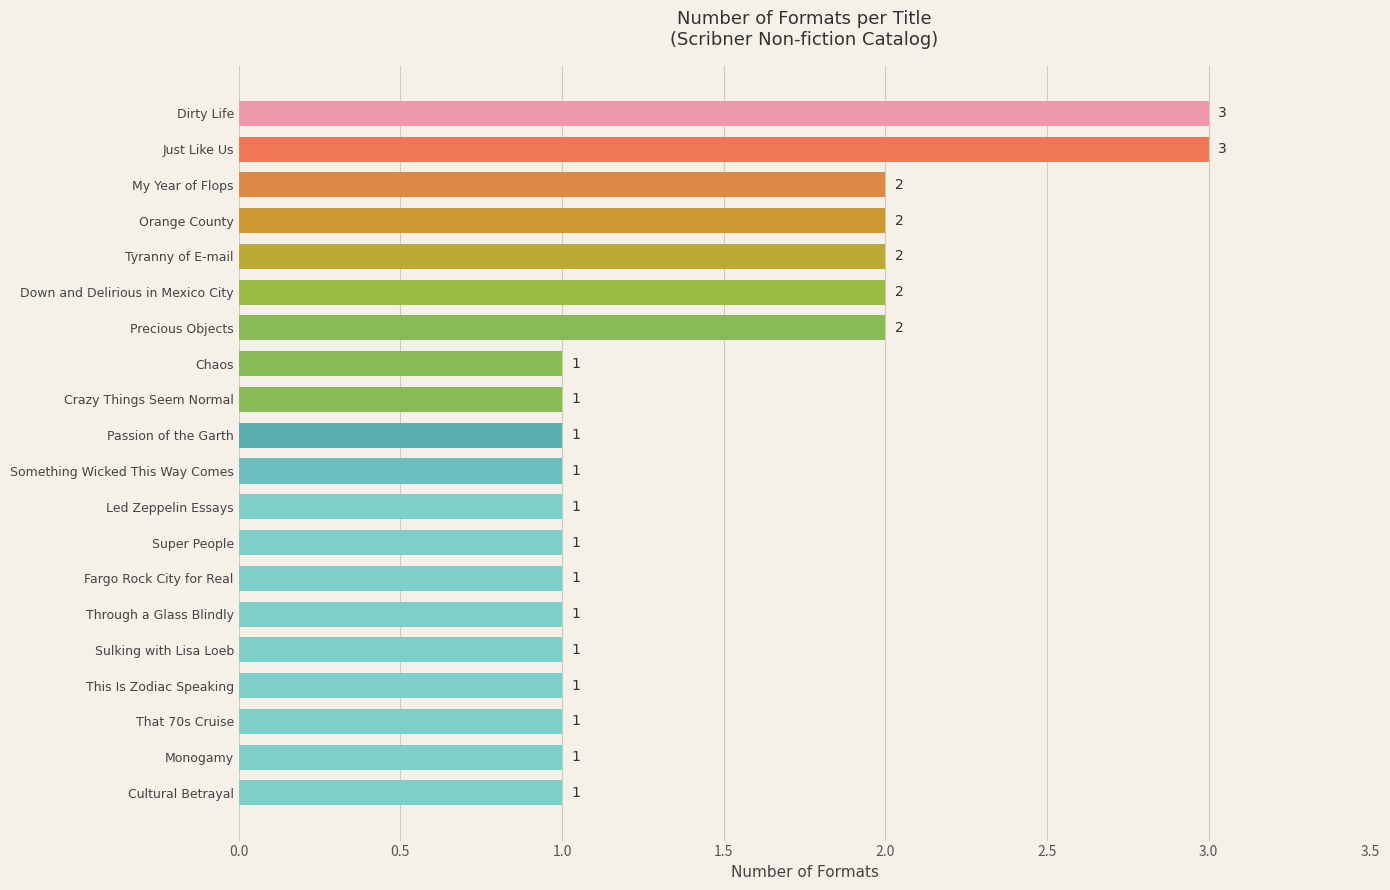

Reading bottom to top, what are all the values shown in this chart?

Cultural Betrayal=1	Monogamy=1	That 70s Cruise=1	This Is Zodiac Speaking=1	Sulking with Lisa Loeb=1	Through a Glass Blindly=1	Fargo Rock City for Real=1	Super People=1	Led Zeppelin Essays=1	Something Wicked This Way Comes=1	Passion of the Garth=1	Crazy Things Seem Normal=1	Chaos=1	Precious Objects=2	Down and Delirious in Mexico City=2	Tyranny of E-mail=2	Orange County=2	My Year of Flops=2	Just Like Us=3	Dirty Life=3